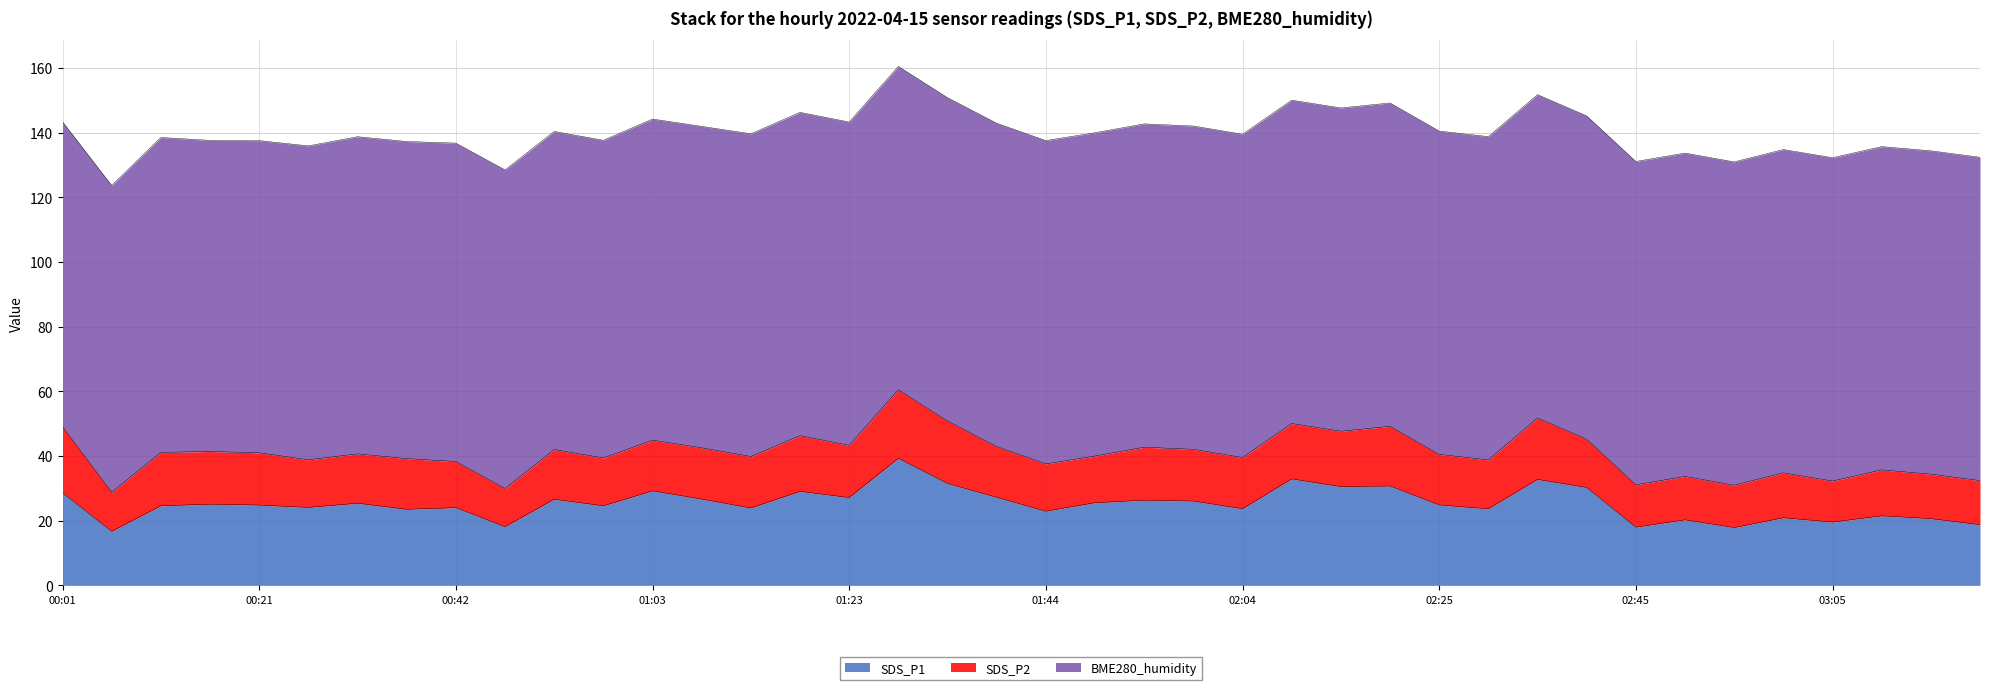

What is the difference between the second highest and minimum values in the BME280_humidity series?

5.7